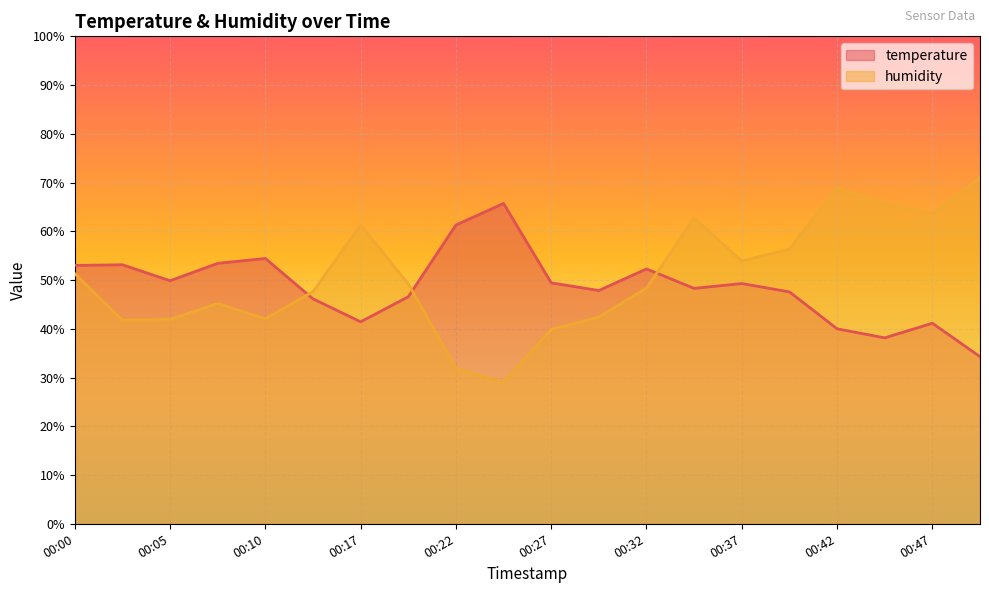

At which category does humidity reach its first local valley?

00:03